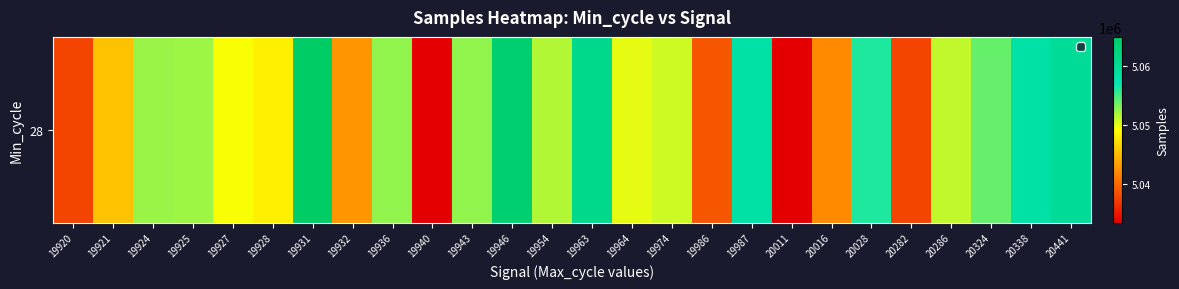

Reading left to right, transcribe all the data shown in this chart.

19920=5037696	19921=5045416	19924=5052263	19925=5052146	19927=5049286	19928=5048195	19931=5064851	19932=5042626	19936=5052551	19940=5033396	19943=5052504	19946=5063623	19954=5051460	19963=5060966	19964=5049883	19974=5050631	19986=5038769	19987=5058272	20011=5033396	20016=5041967	20028=5056078	20282=5037696	20286=5050990	20324=5053833	20338=5058219	20441=5059691